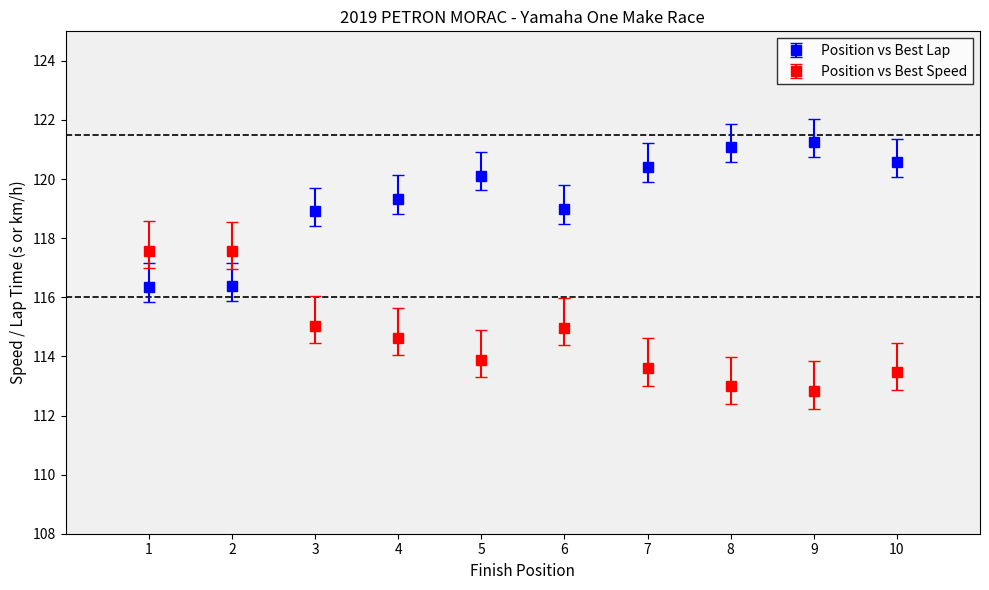

Which series has the largest total across all categories?

Position vs Best Lap